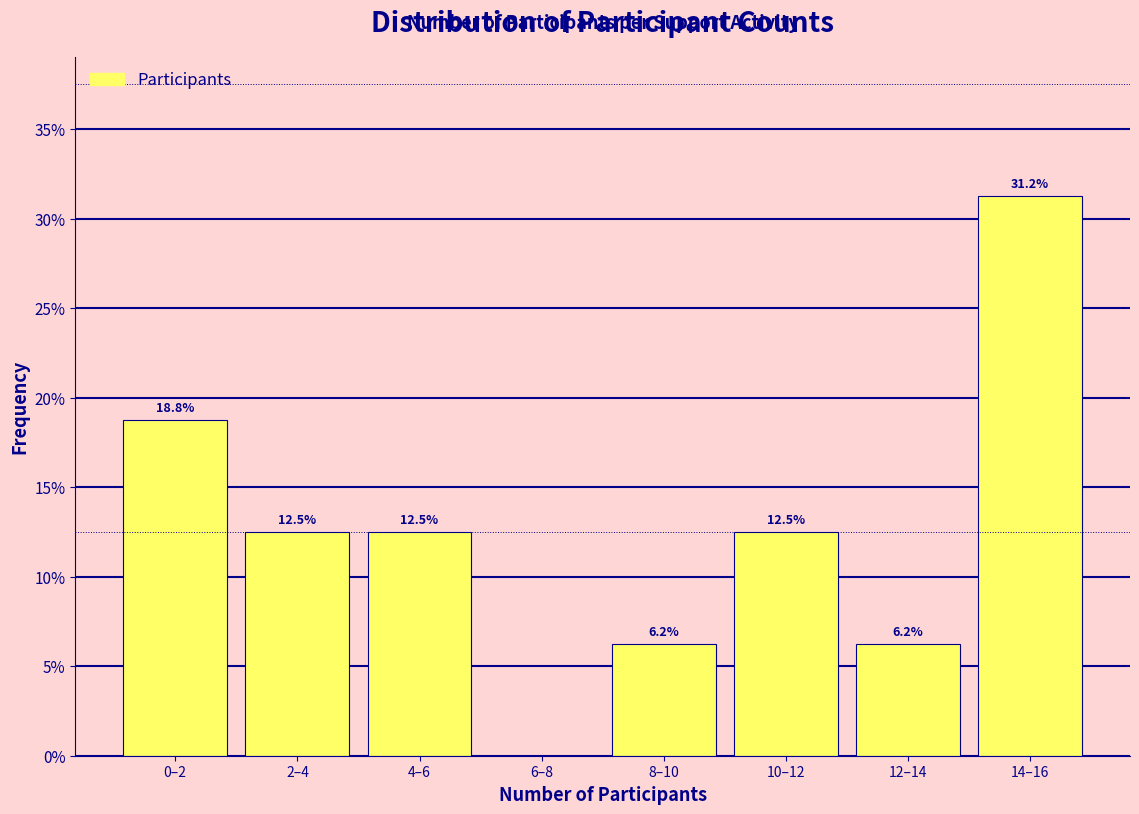

Between 10–12 and 0–2, which is larger?

0–2